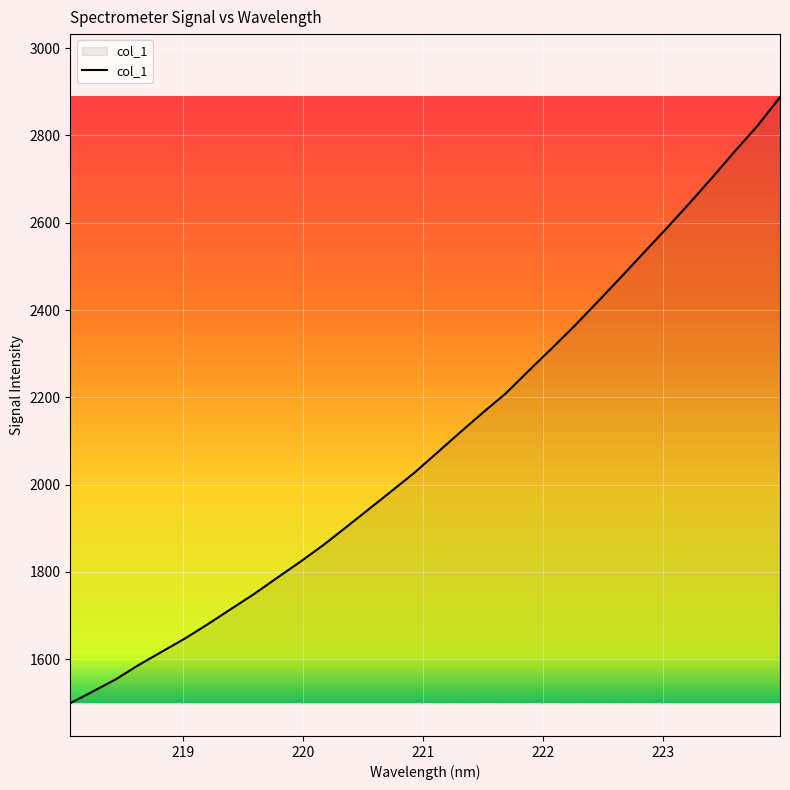

What is the maximum value shown in the chart?

2887.5